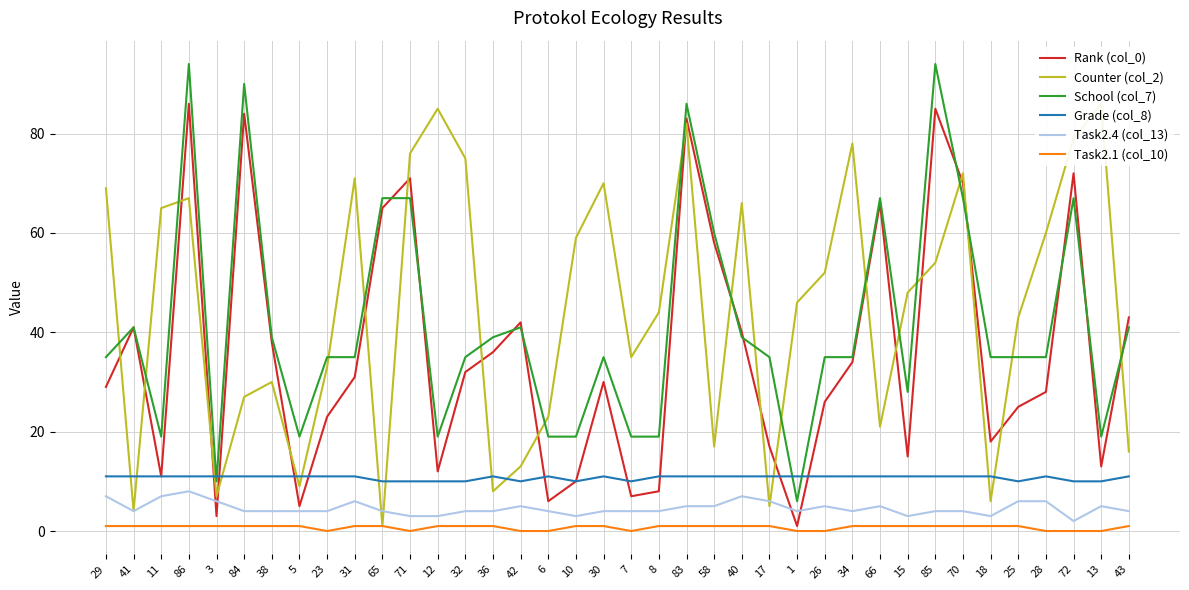

What is the total value across all series at 17?

75